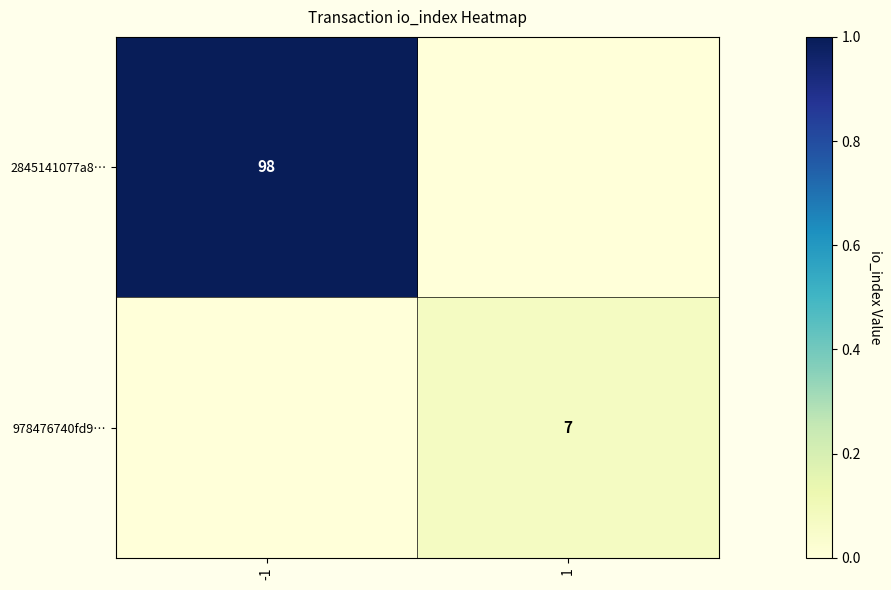

The value of 2845141077a8… at -1 is 98. True or false?

True